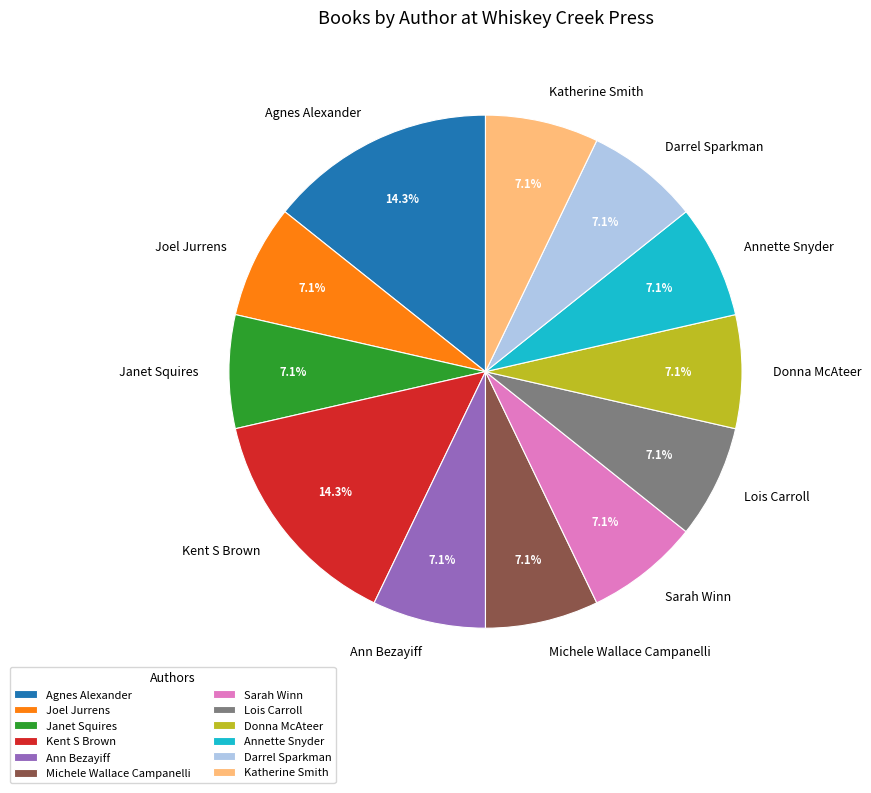

Is there a majority slice in this chart?

No